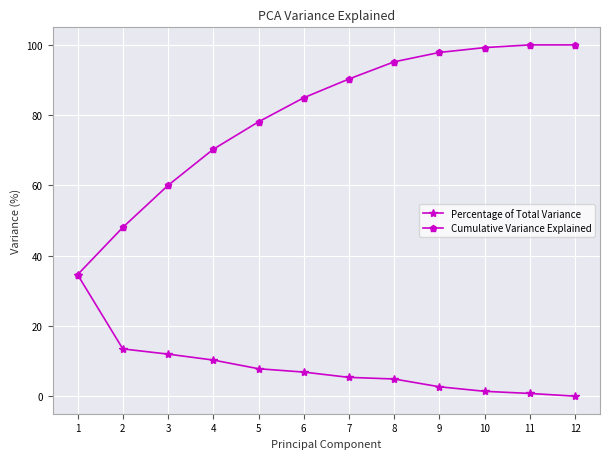

What is the spread (max minus min) of values at 6?

78.1